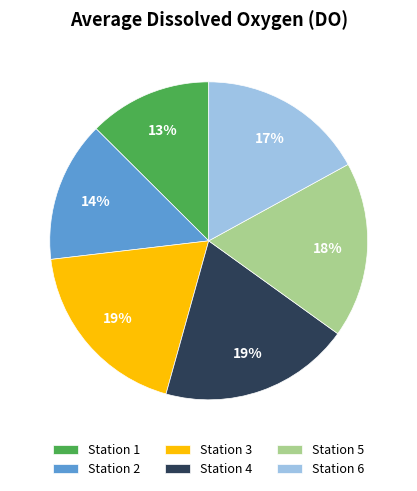

To the nearest percent, what is the combined percentage of Station 4 and Station 6?

36%